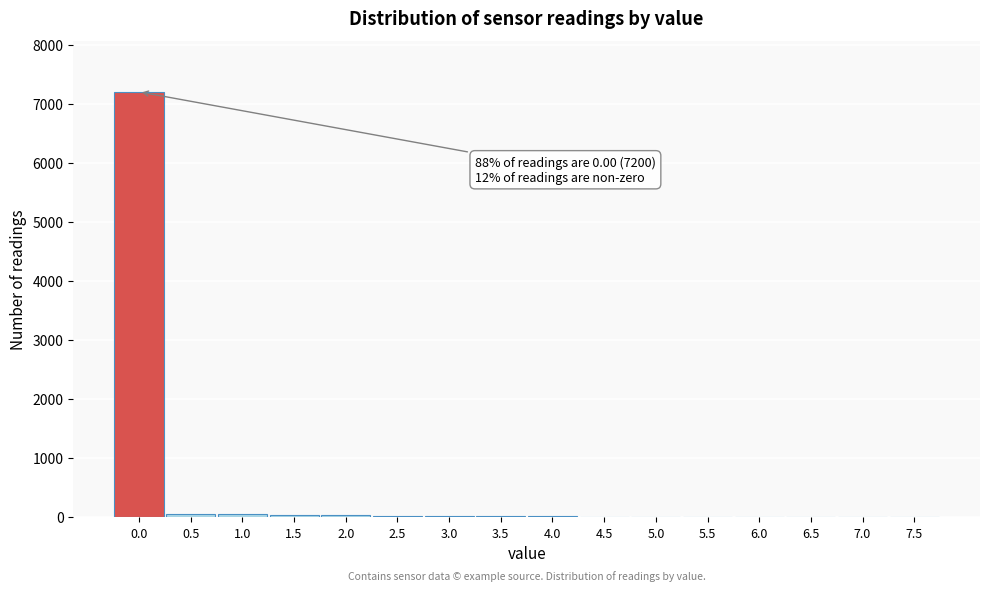

What is the sum of all values?

7473